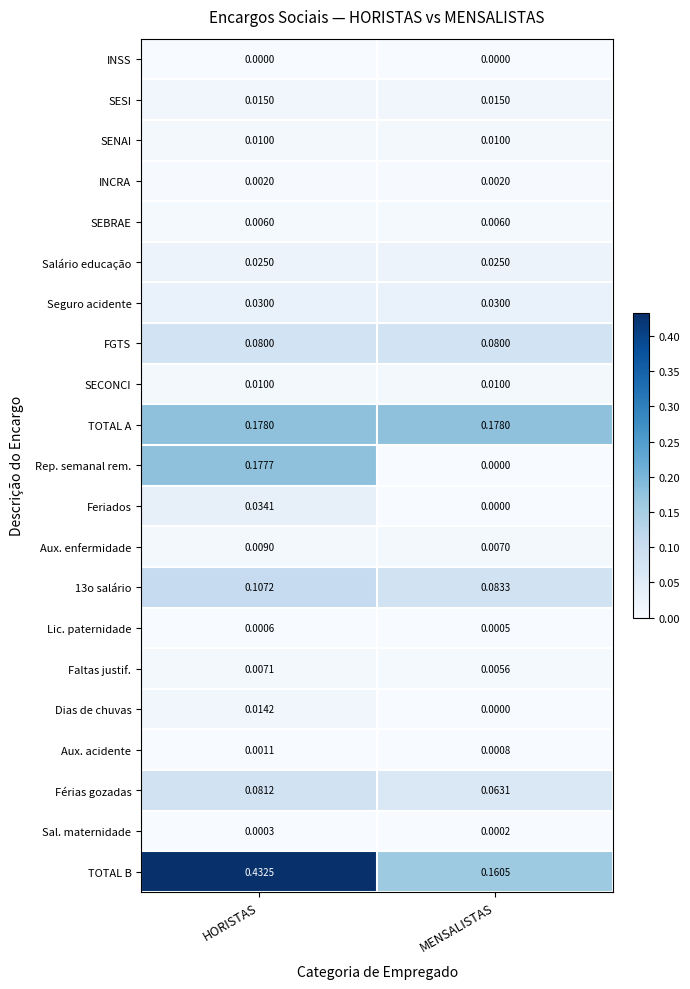

Which series has the largest range (max minus min)?

TOTAL B